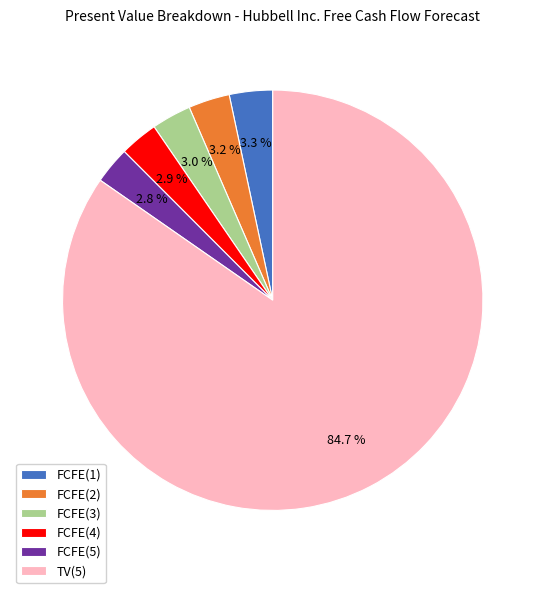

Which has a higher value, TV(5) or FCFE(2)?

TV(5)